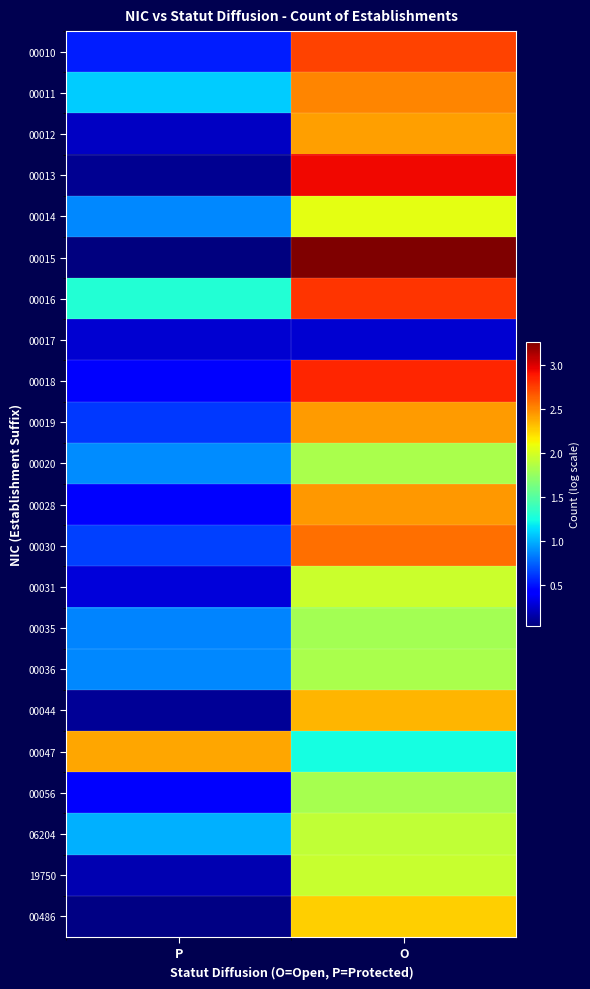

Reading left to right, list all the values displayed in this chart.

00010: P=0.5	O=2.7
00011: P=1.1	O=2.5
00012: P=0.2	O=2.4
00013: P=0.1	O=2.9
00014: P=0.9	O=2.1
00015: P=0.0	O=3.3
00016: P=1.3	O=2.8
00017: P=0.3	O=0.3
00018: P=0.4	O=2.8
00019: P=0.6	O=2.4
00020: P=0.9	O=1.8
00028: P=0.4	O=2.5
00030: P=0.6	O=2.6
00031: P=0.3	O=2.0
00035: P=0.9	O=1.8
00036: P=0.9	O=1.8
00044: P=0.1	O=2.3
00047: P=2.4	O=1.2
00056: P=0.4	O=1.8
06204: P=1.0	O=1.9
19750: P=0.2	O=1.9
00486: P=0.1	O=2.3